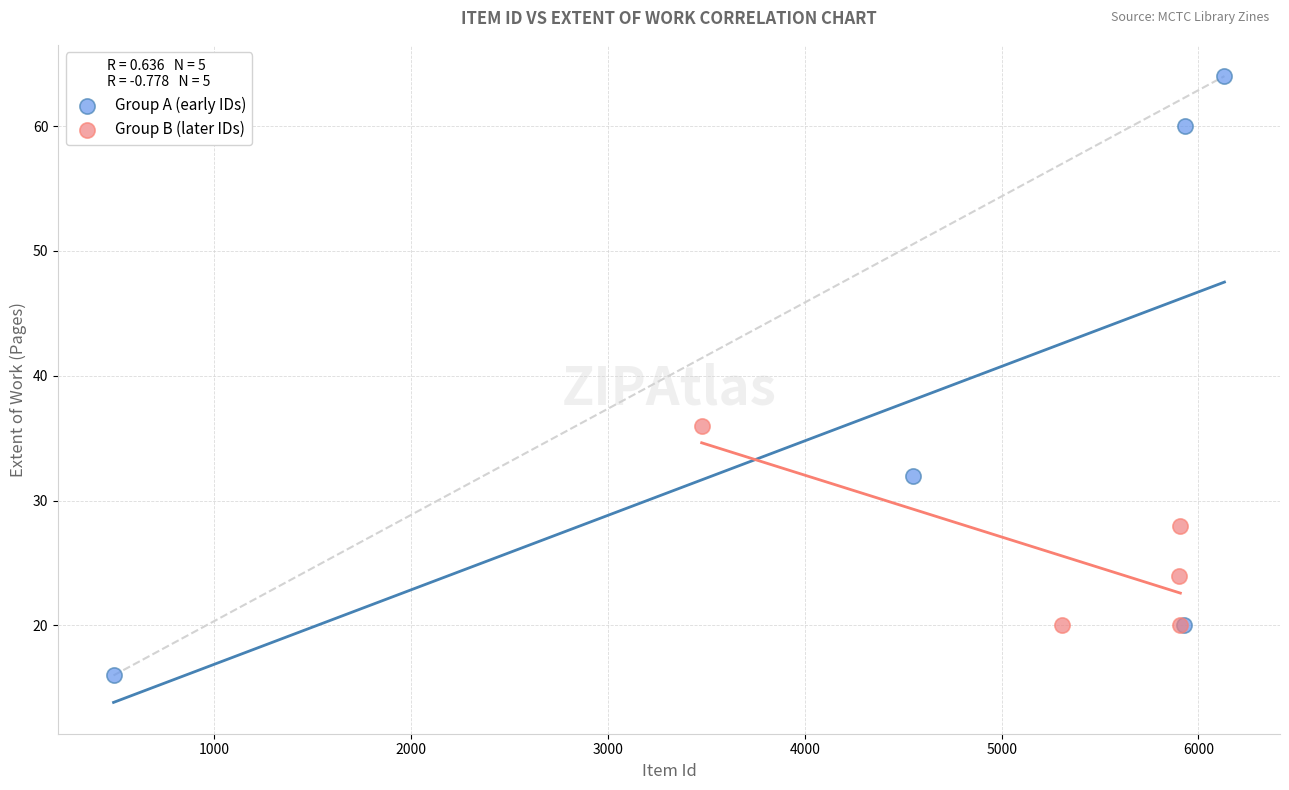

Which series contains the highest Y value?

Group A (early IDs)